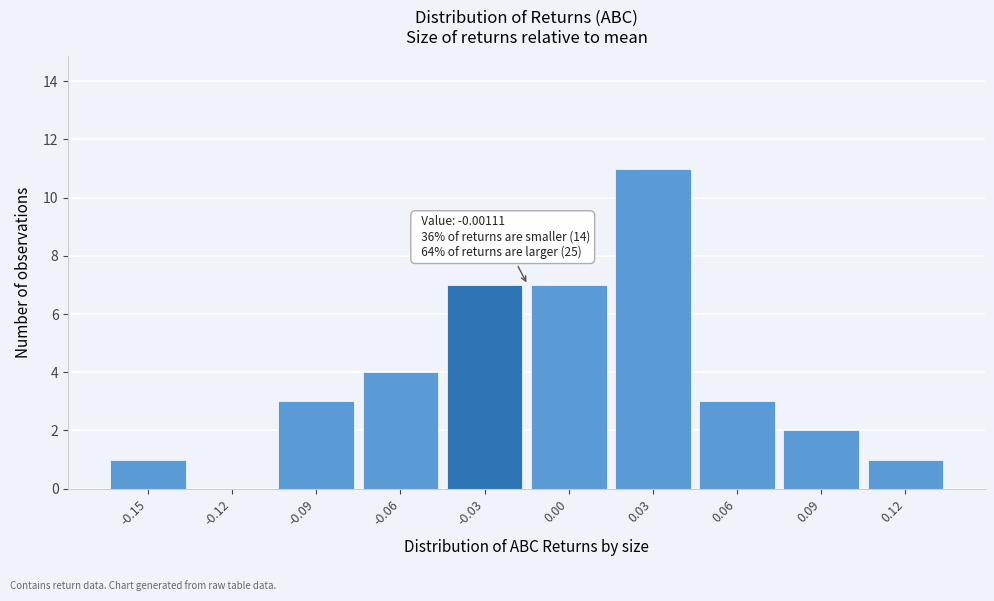

Reading right to left, extract all data points from this chart.

0.12=1	0.09=2	0.06=3	0.03=11	0.00=7	-0.03=7	-0.06=4	-0.09=3	-0.12=0	-0.15=1